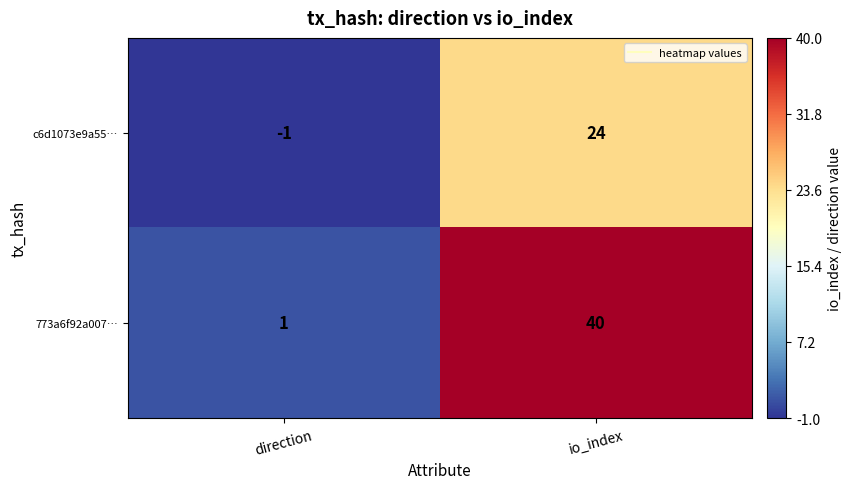

What is the difference between the highest and lowest values at direction?

2